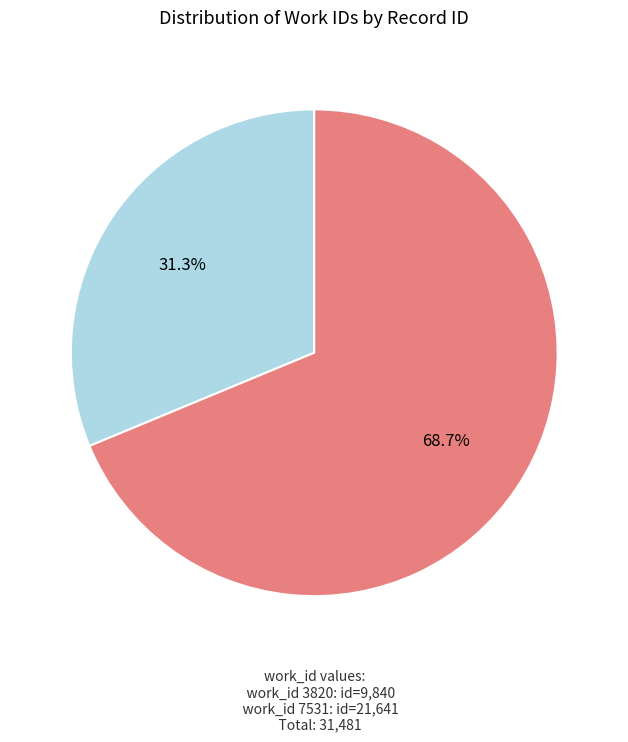

Rank the categories by value from lowest to highest.

3820, 7531